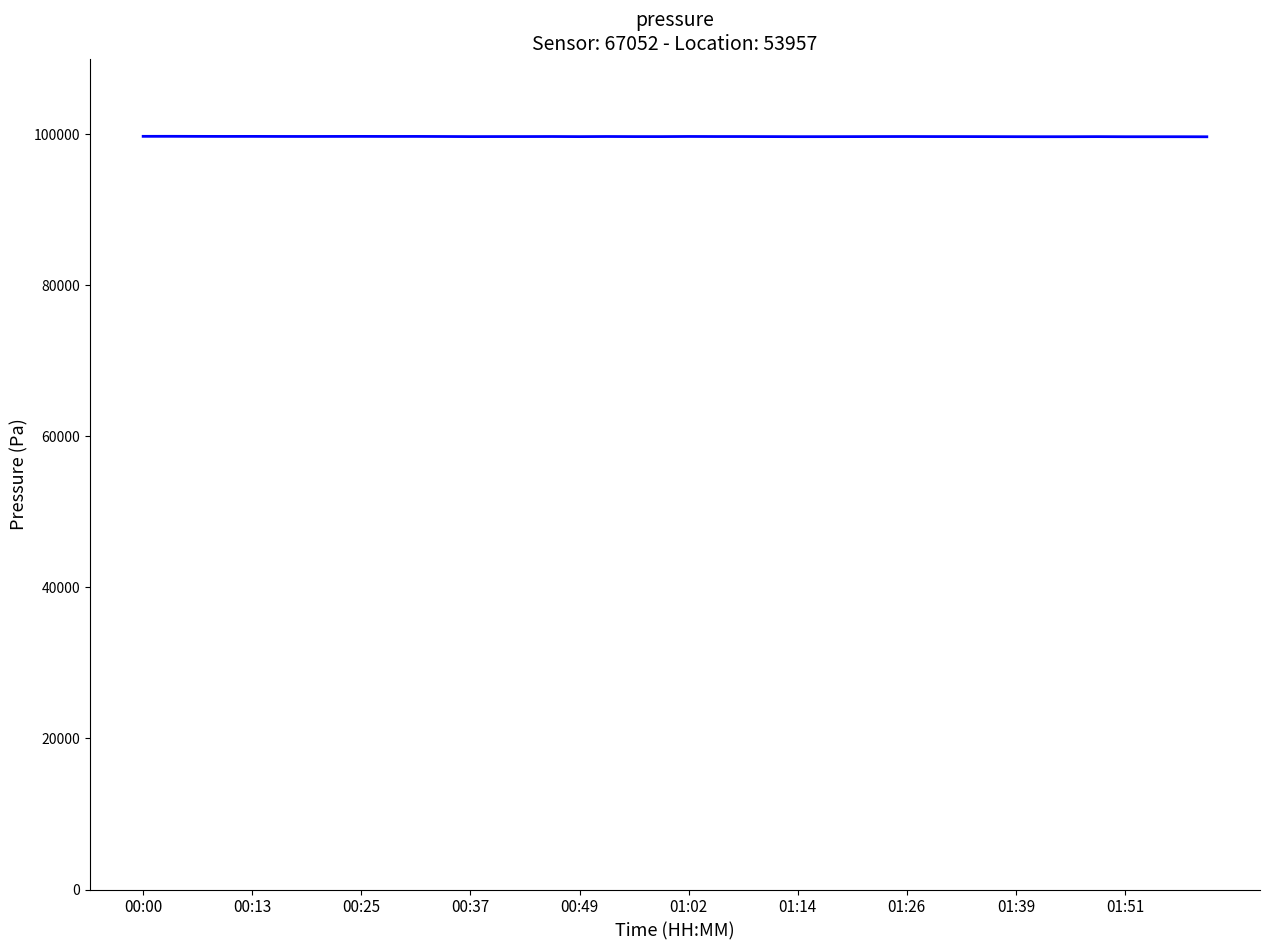

What is the difference between the second highest and minimum values?

57.1